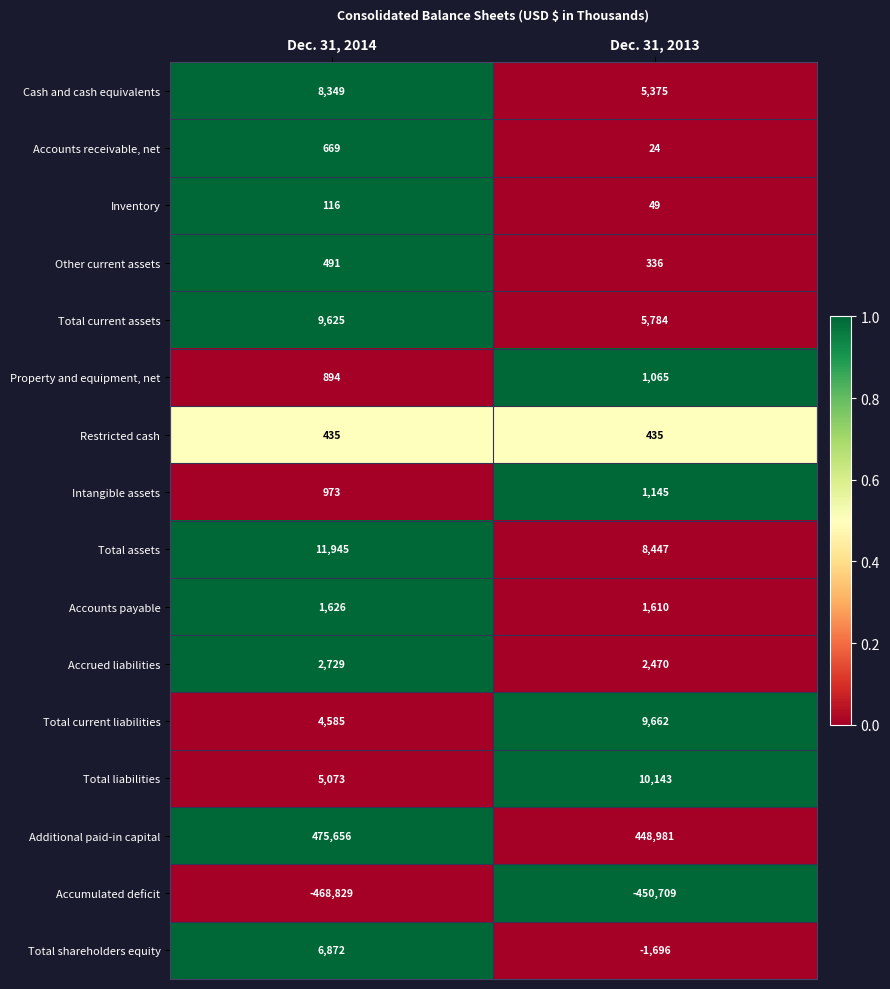

Which series has the largest range (max minus min)?

Additional paid-in capital